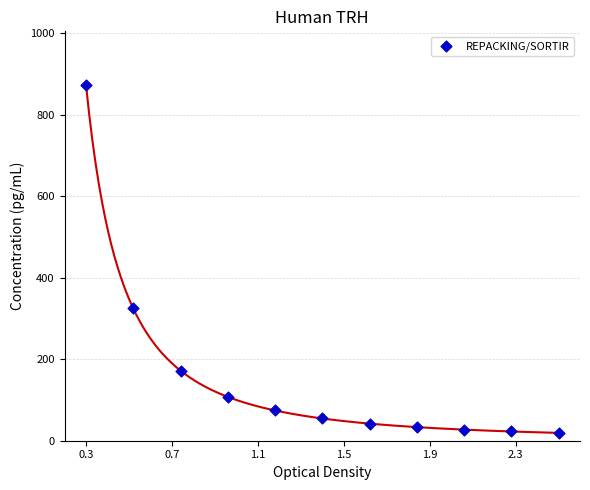

What is the range of X values (max minus min)?

2.2